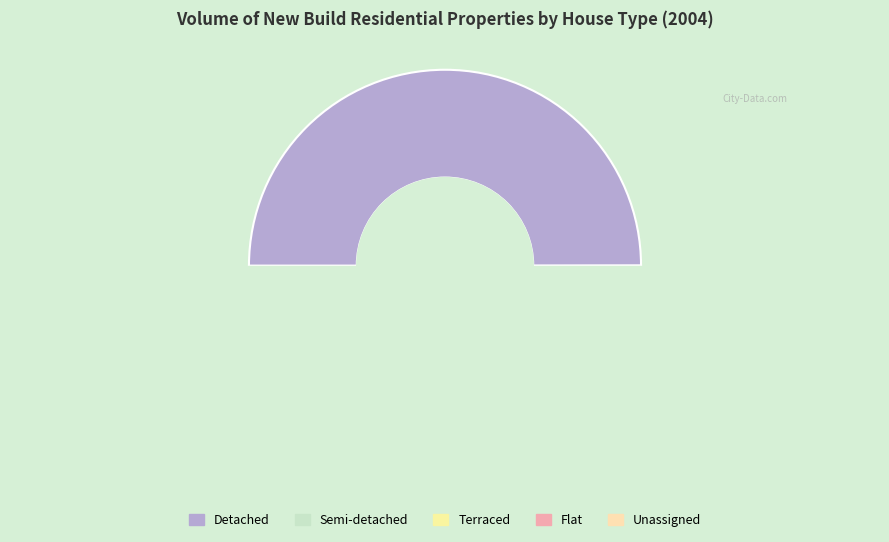

How many segments does this pie chart have?

5